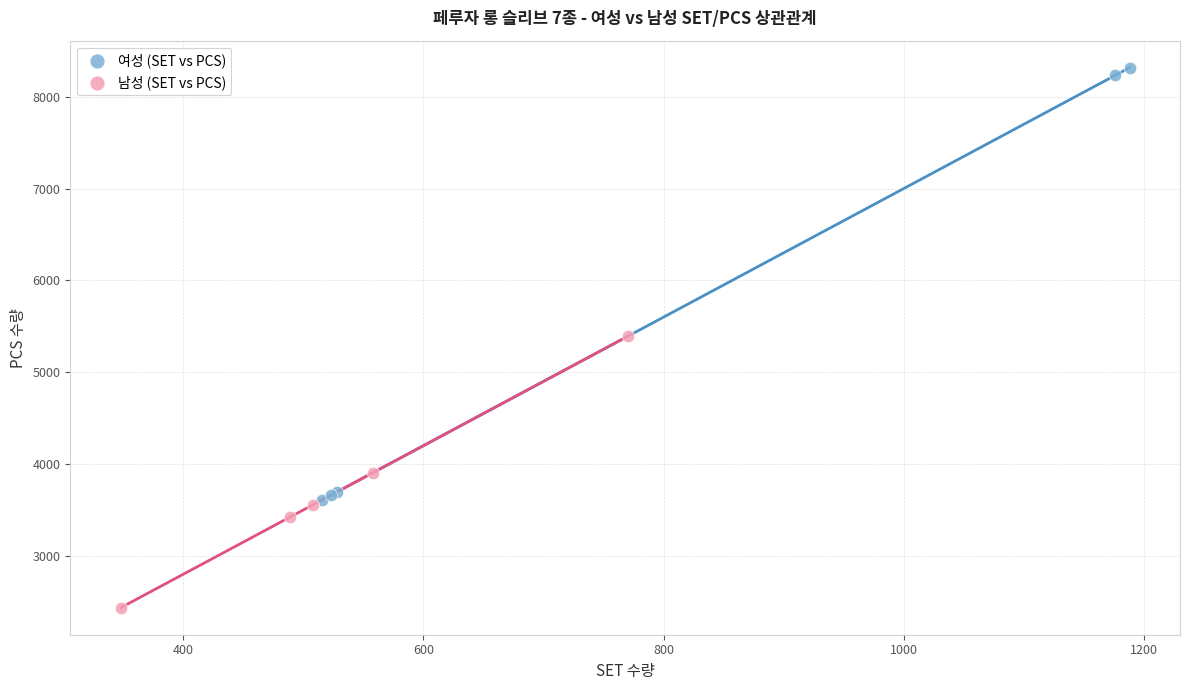

Which series reaches the maximum Y coordinate?

여성 (SET vs PCS)